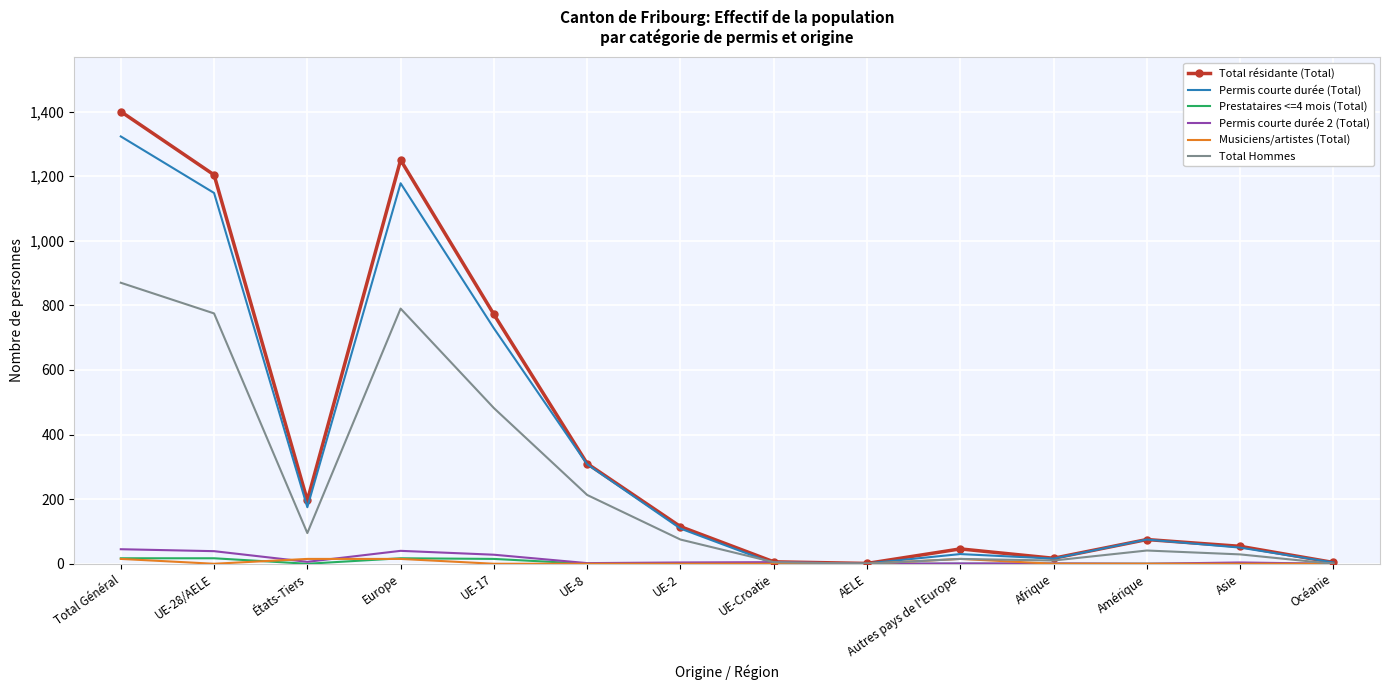

The value of Total résidante (Total) at UE-8 is 310. True or false?

True